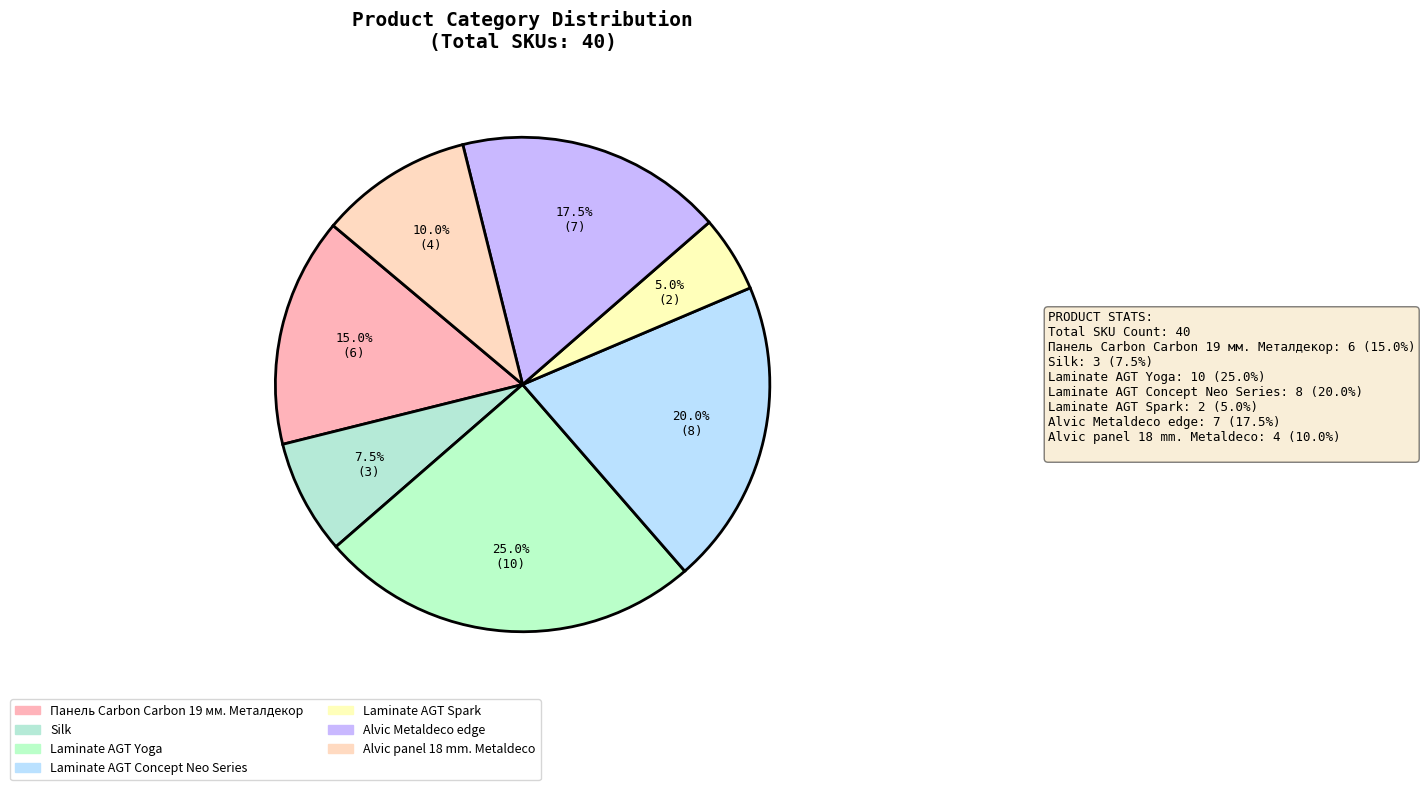

How many segments does this pie chart have?

7